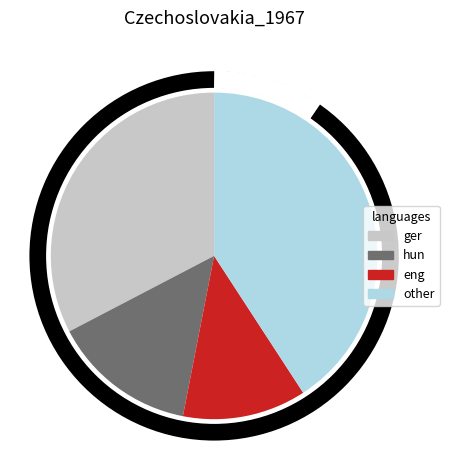

Rank the categories by value from lowest to highest.

eng, hun, ger, other